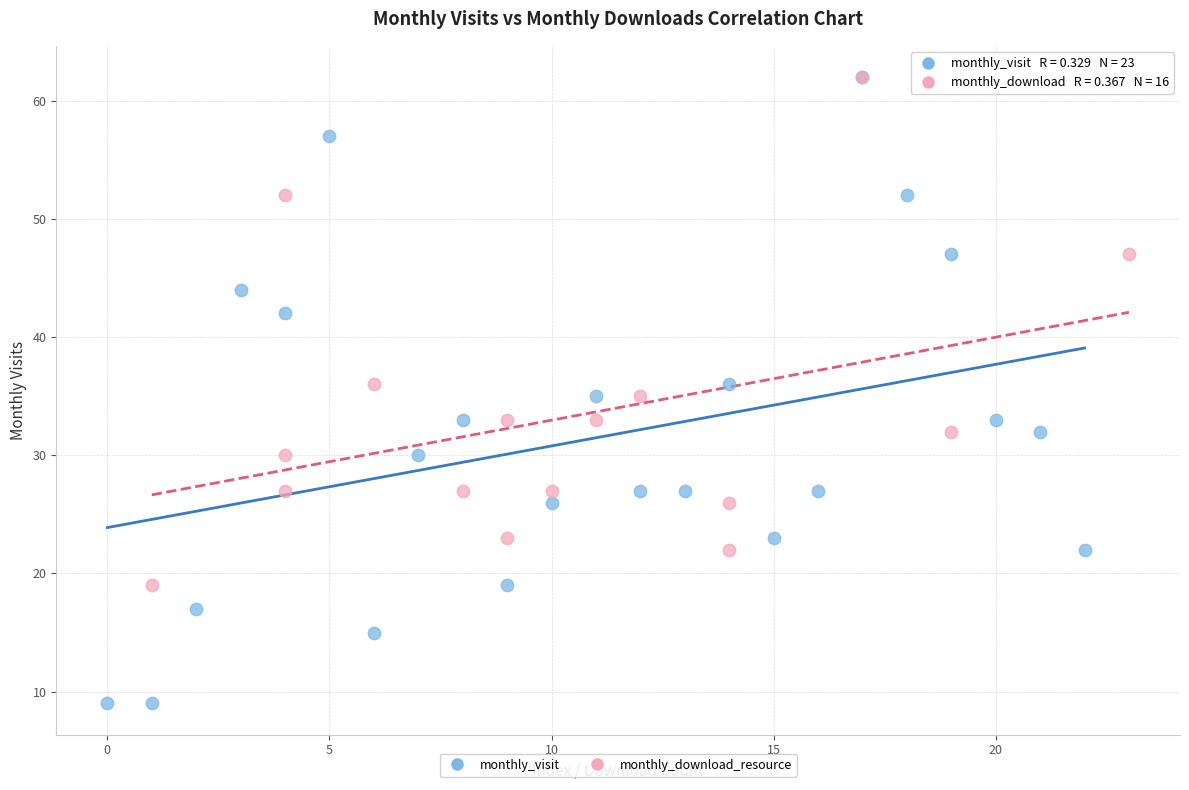

Which series contains the lowest Y value?

monthly_visit